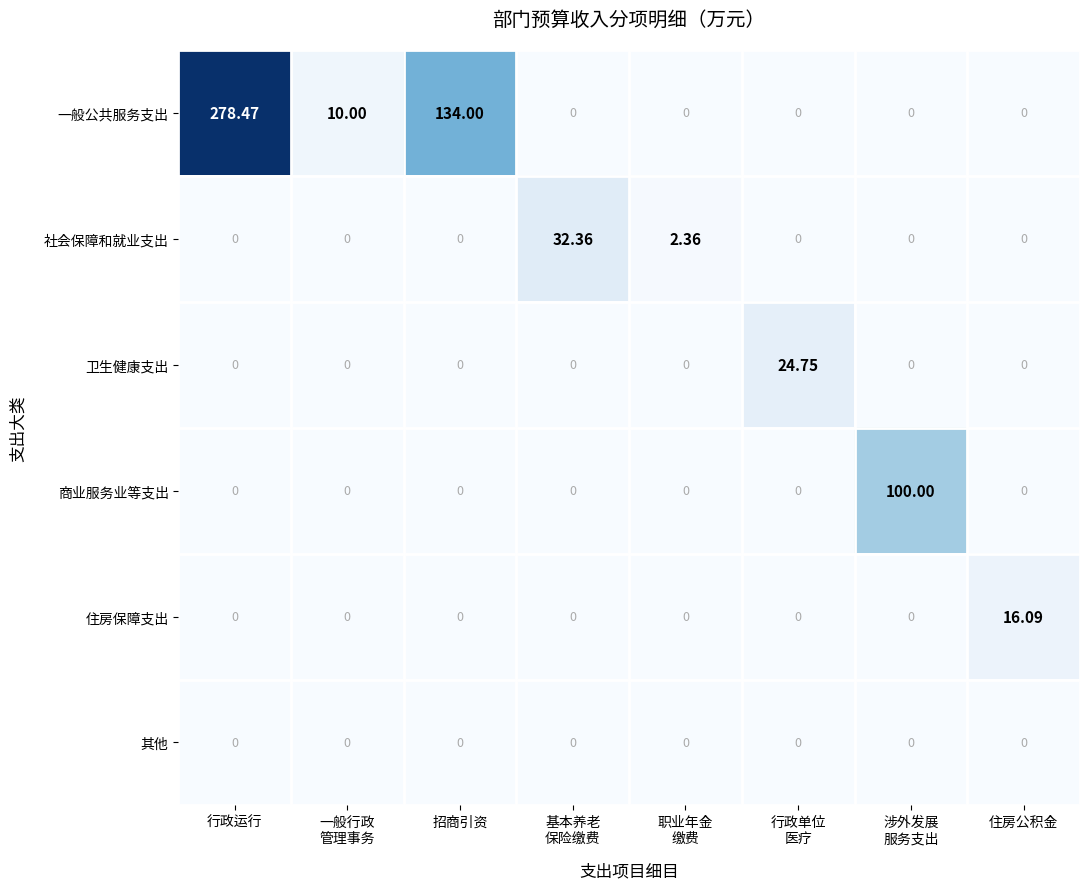

At which category does the chart reach its peak across all series?

行政运行